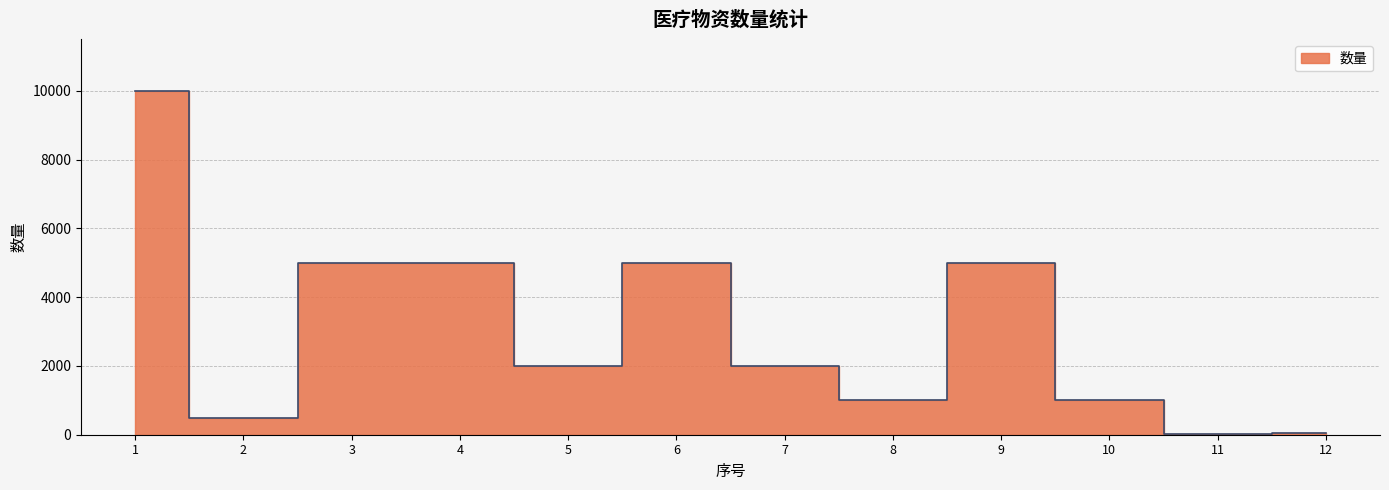

True or false: the data shows 50 at 12.

True